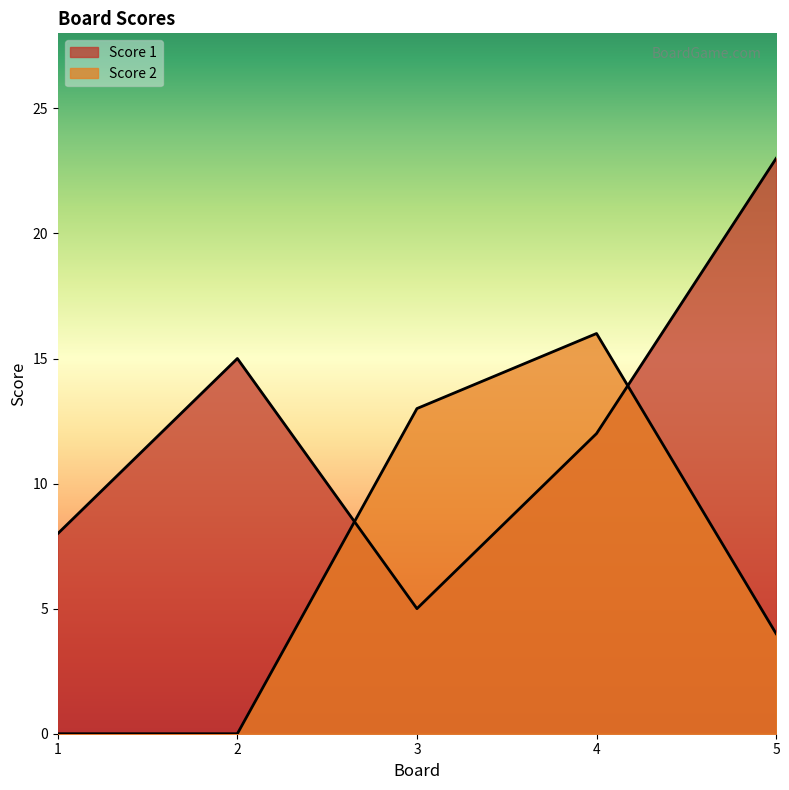

What is the difference between the maximum and minimum values in the Score 1 series?

18